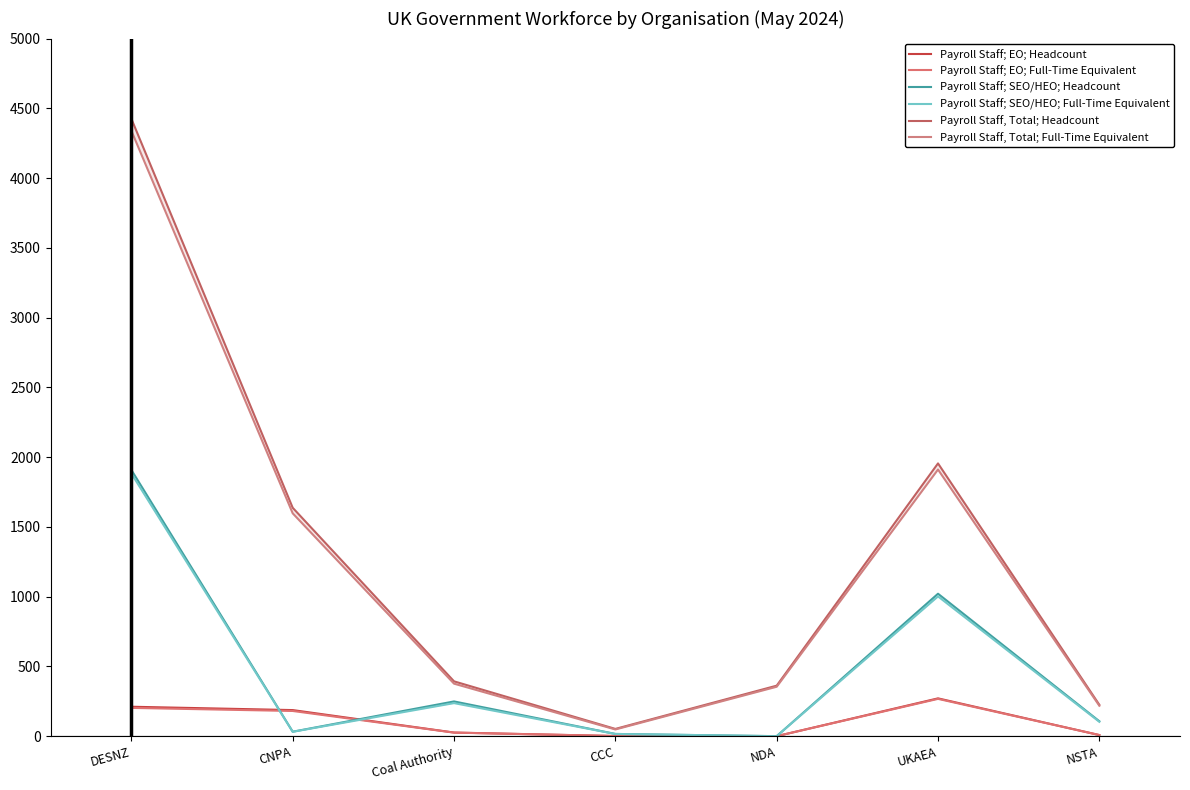

In Payroll Staff, Total; Headcount, how many points are higher than both neighbors (excluding endpoints)?

1